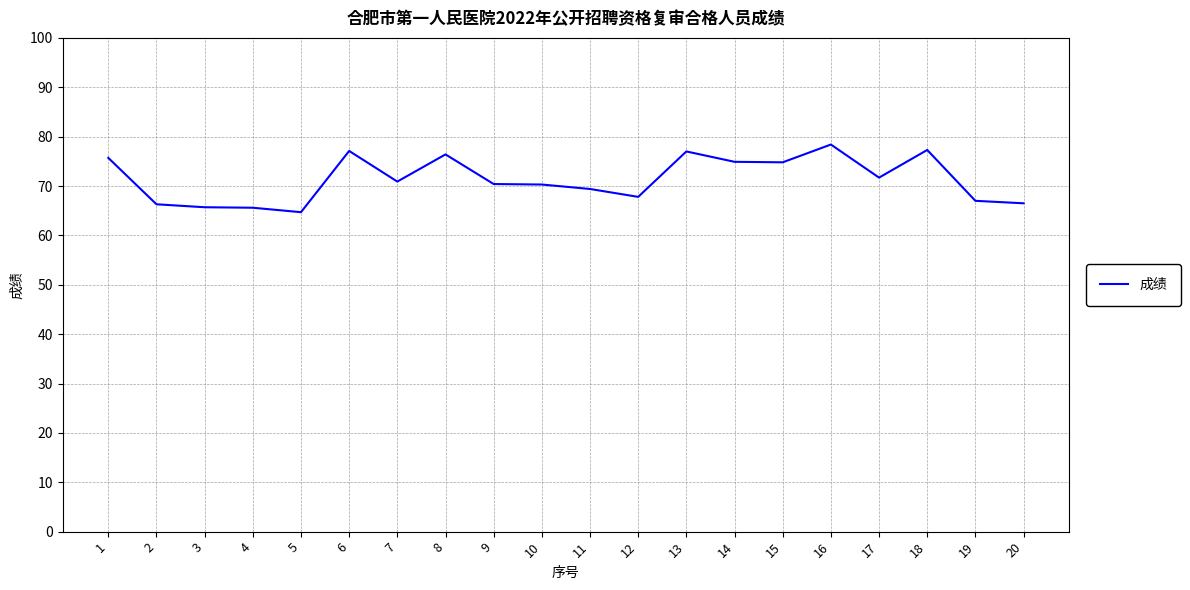

Which label corresponds to the largest value in the chart?

16